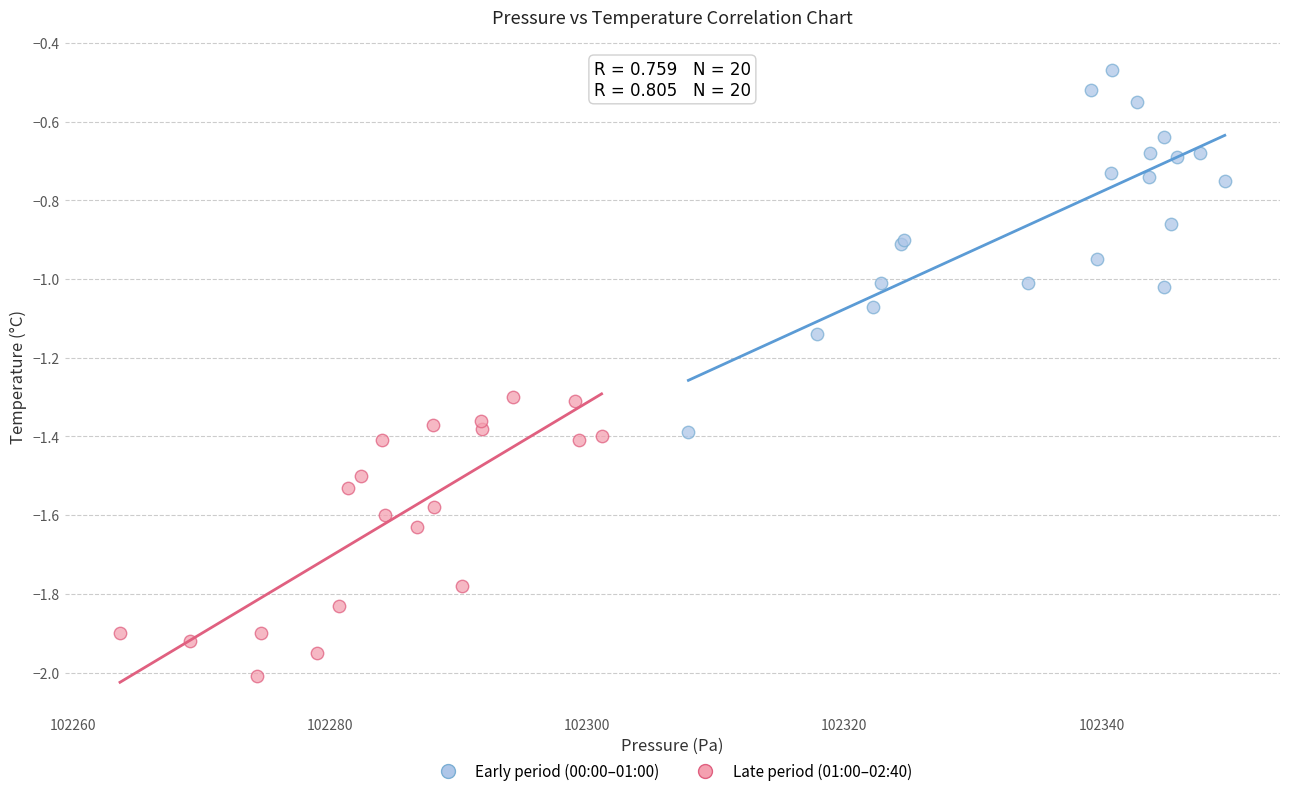

Which series has the widest spread of Y values?

Early period (00:00–01:00)